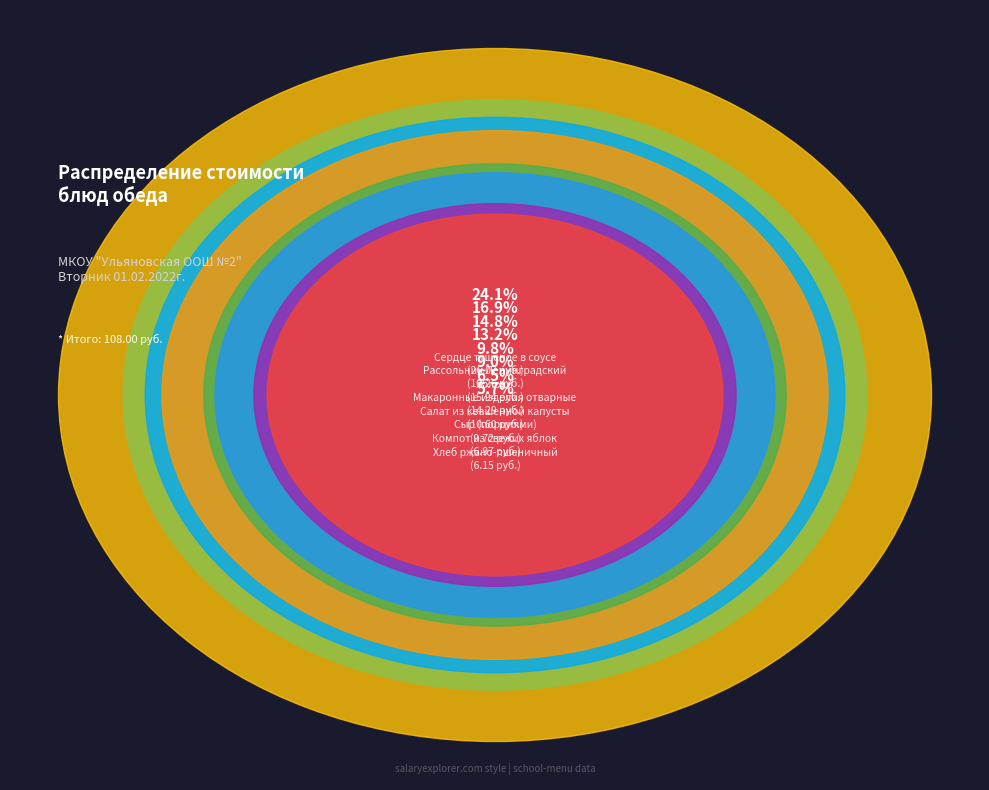

Do Макаронные изделия отварные and Компот из свежих яблок together represent more than half of the pie?

No